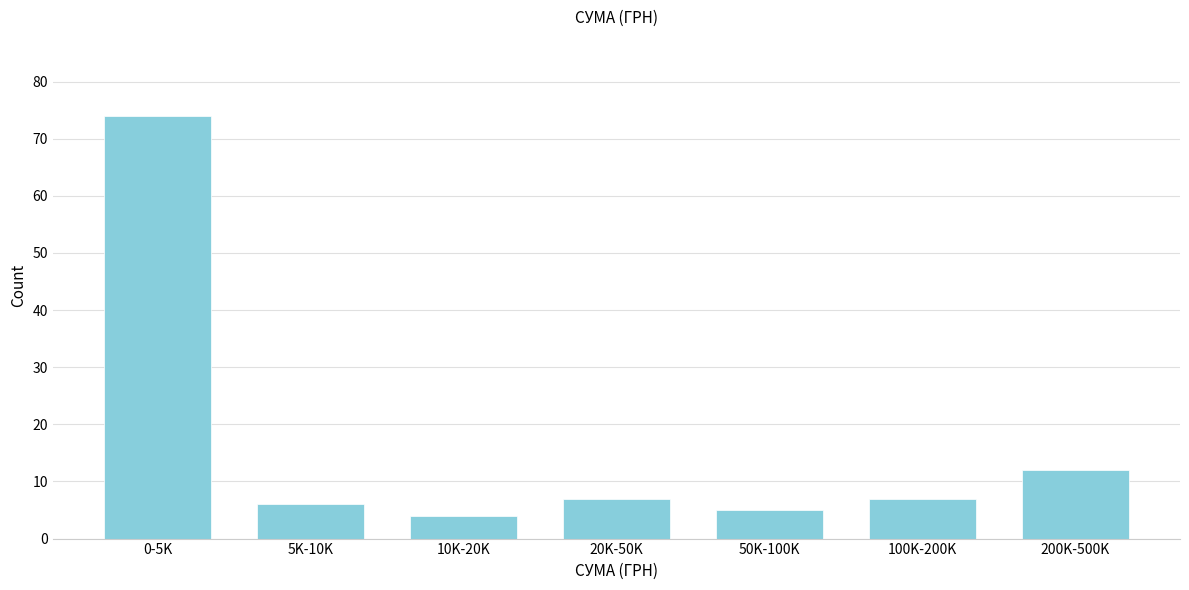

Reading left to right, extract all data points from this chart.

74	6	4	7	5	7	12